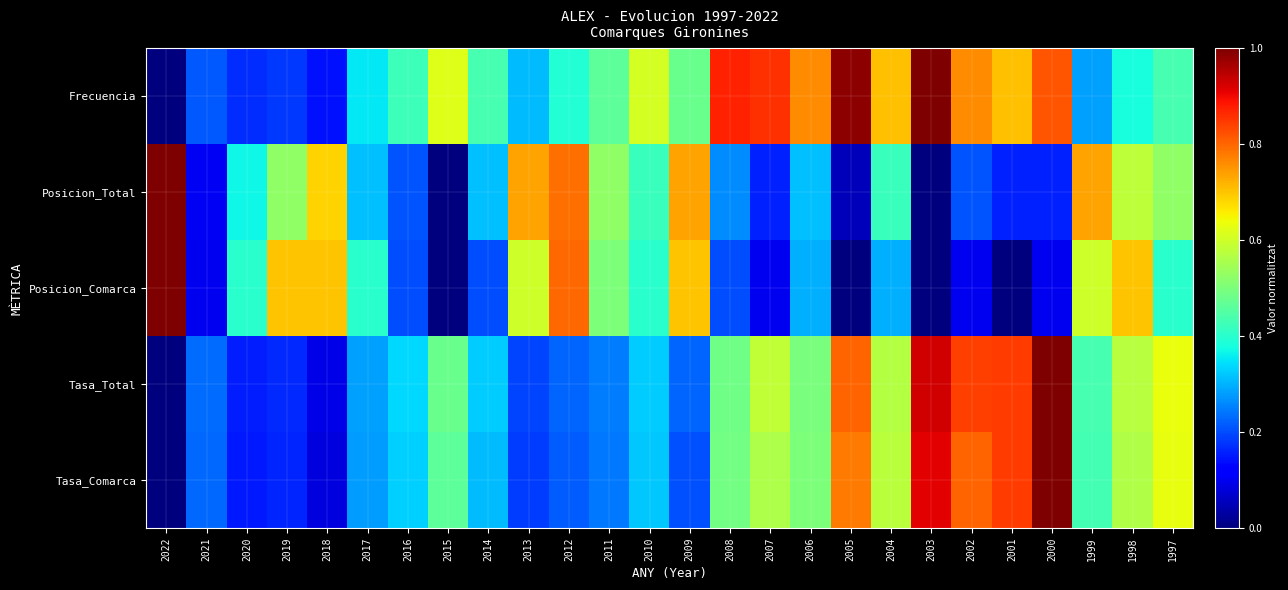

Reading left to right, what are all the values shown in this chart?

Frecuencia: 2022=0.0	2021=0.2	2020=0.2	2019=0.2	2018=0.1	2017=0.4	2016=0.4	2015=0.6	2014=0.4	2013=0.3	2012=0.4	2011=0.5	2010=0.6	2009=0.5	2008=0.9	2007=0.9	2006=0.8	2005=1.0	2004=0.7	2003=1.0	2002=0.8	2001=0.7	2000=0.8	1999=0.3	1998=0.4	1997=0.4
Posicion_Total: 2022=1.0	2021=0.1	2020=0.4	2019=0.5	2018=0.7	2017=0.3	2016=0.2	2015=0.0	2014=0.3	2013=0.7	2012=0.8	2011=0.5	2010=0.4	2009=0.7	2008=0.3	2007=0.2	2006=0.3	2005=0.1	2004=0.4	2003=0.0	2002=0.2	2001=0.2	2000=0.2	1999=0.7	1998=0.6	1997=0.5
Posicion_Comarca: 2022=1.0	2021=0.1	2020=0.4	2019=0.7	2018=0.7	2017=0.4	2016=0.2	2015=0.0	2014=0.2	2013=0.6	2012=0.8	2011=0.5	2010=0.4	2009=0.7	2008=0.2	2007=0.1	2006=0.3	2005=0.0	2004=0.3	2003=0.0	2002=0.1	2001=0.0	2000=0.1	1999=0.6	1998=0.7	1997=0.4
Tasa_Total: 2022=0.0	2021=0.2	2020=0.2	2019=0.2	2018=0.1	2017=0.3	2016=0.3	2015=0.5	2014=0.3	2013=0.2	2012=0.2	2011=0.2	2010=0.3	2009=0.2	2008=0.5	2007=0.6	2006=0.5	2005=0.8	2004=0.6	2003=0.9	2002=0.8	2001=0.8	2000=1.0	1999=0.4	1998=0.6	1997=0.6
Tasa_Comarca: 2022=0.0	2021=0.2	2020=0.2	2019=0.2	2018=0.1	2017=0.3	2016=0.3	2015=0.5	2014=0.3	2013=0.2	2012=0.2	2011=0.2	2010=0.3	2009=0.2	2008=0.5	2007=0.6	2006=0.5	2005=0.8	2004=0.6	2003=0.9	2002=0.8	2001=0.8	2000=1.0	1999=0.4	1998=0.6	1997=0.6